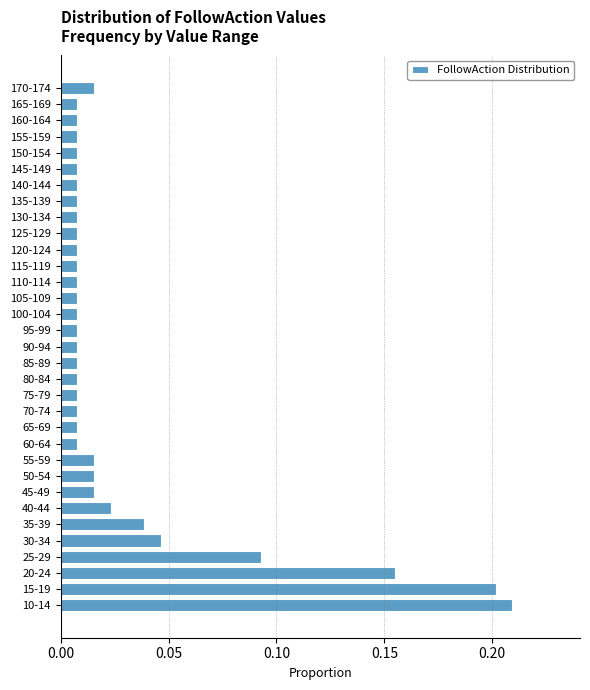

Which has a higher value, 45-49 or 90-94?

45-49